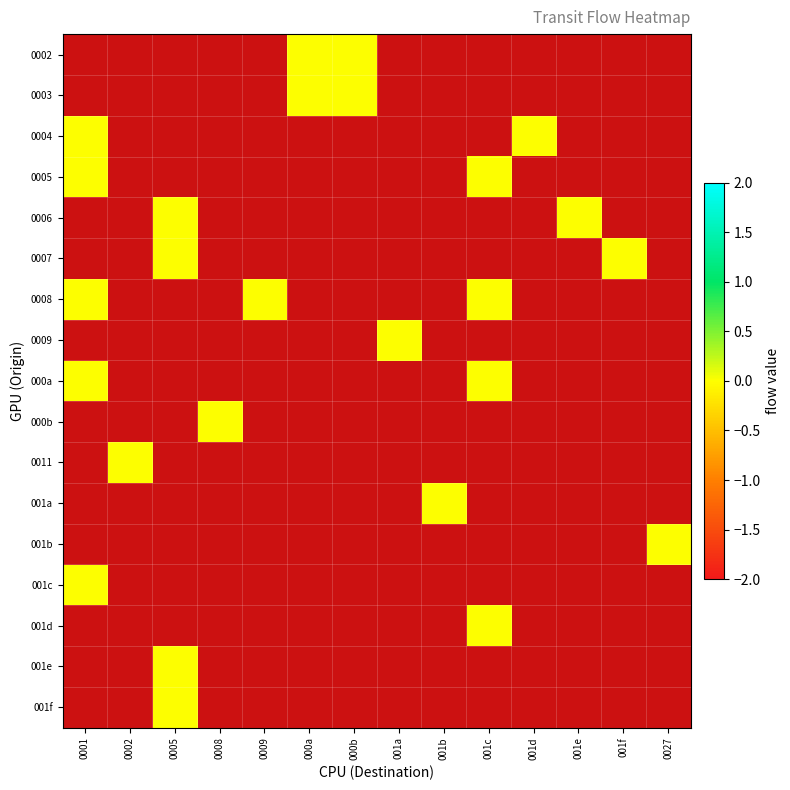

How many series are shown in this chart?

17